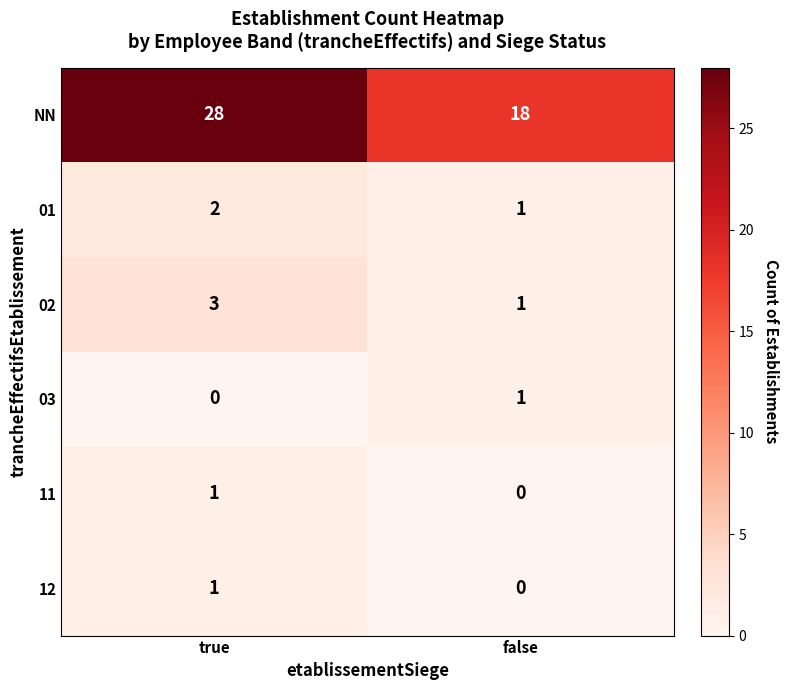

Reading right to left, list all the values displayed in this chart.

NN: false=18	true=28
01: false=1	true=2
02: false=1	true=3
03: false=1	true=0
11: false=0	true=1
12: false=0	true=1